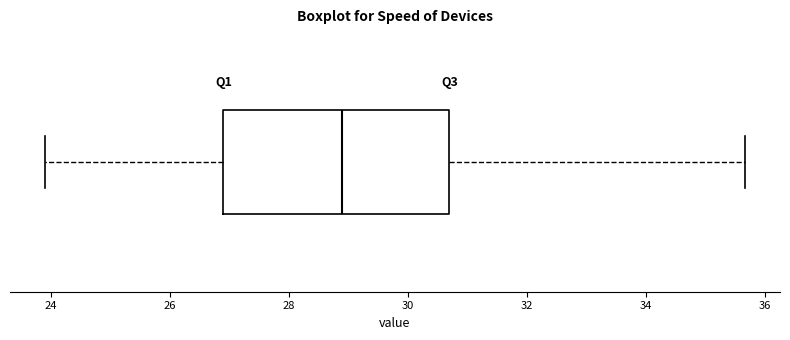

Read this box plot against the x-axis: the position of the median line, the range covered by the box, and the ends of both whiskers. The values are not printed on the chart, so give them approximately, as read against the axis.

median 29.0, box 27.0 to 30.8, whiskers 24.0 to 35.6